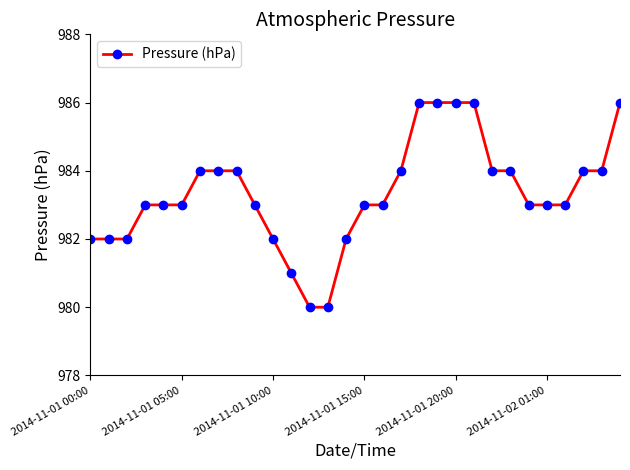

What is the difference between the maximum and minimum values?

6